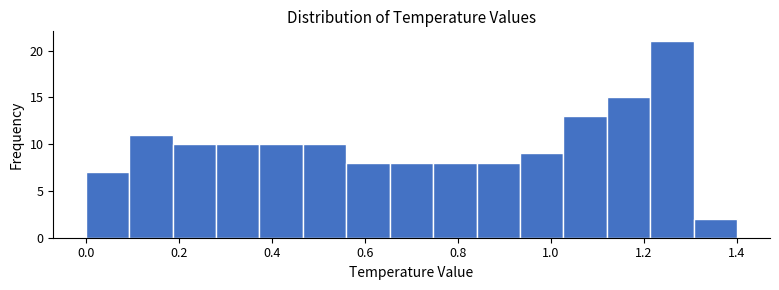

Reading left to right, transcribe this chart: for each bar, give the range it covers on the x-axis and its height. Neither the bar edges nor the heights are printed on the chart, so give them approximately, as read against the axes.

0.00 to 0.10: 7
0.10 to 0.18: 11
0.18 to 0.28: 10
0.28 to 0.38: 10
0.38 to 0.46: 10
0.46 to 0.56: 10
0.56 to 0.66: 8
0.66 to 0.74: 8
0.74 to 0.84: 8
0.84 to 0.94: 8
0.94 to 1.02: 9
1.02 to 1.12: 13
1.12 to 1.22: 15
1.22 to 1.30: 21
1.30 to 1.40: 2